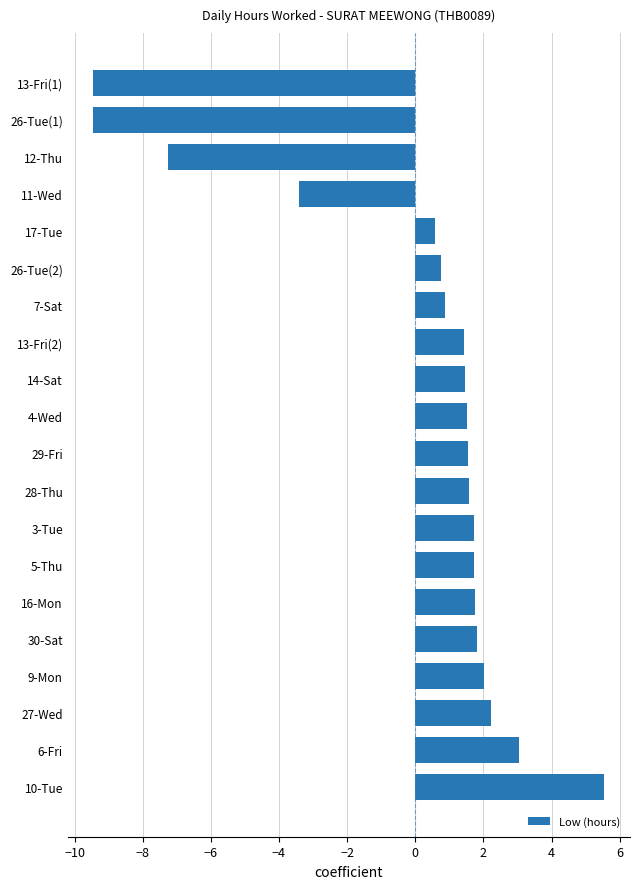

The chart shows a value of 0.8 at 26-Tue(2). True or false?

True